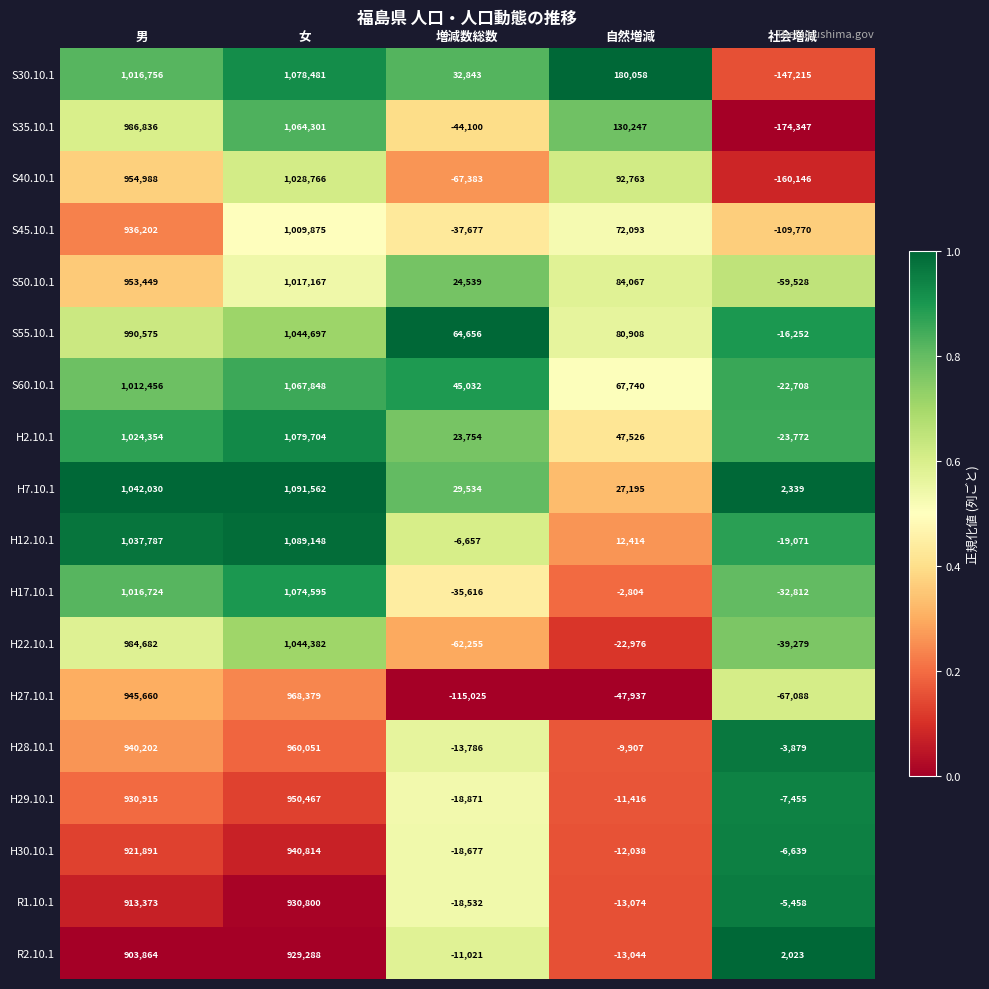

The value of H7.10.1 at 女 is 1091562. True or false?

True